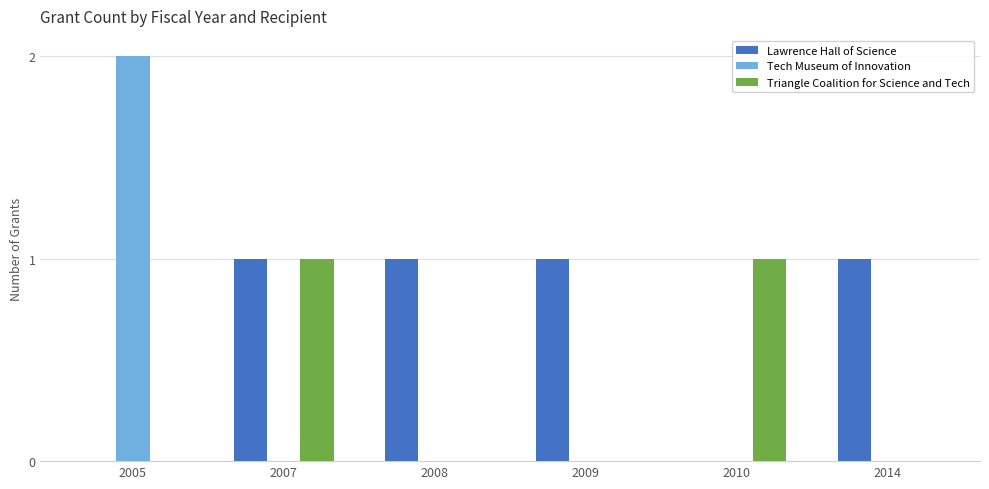

Are the bars grouped side by side (vs. stacked)?

Yes